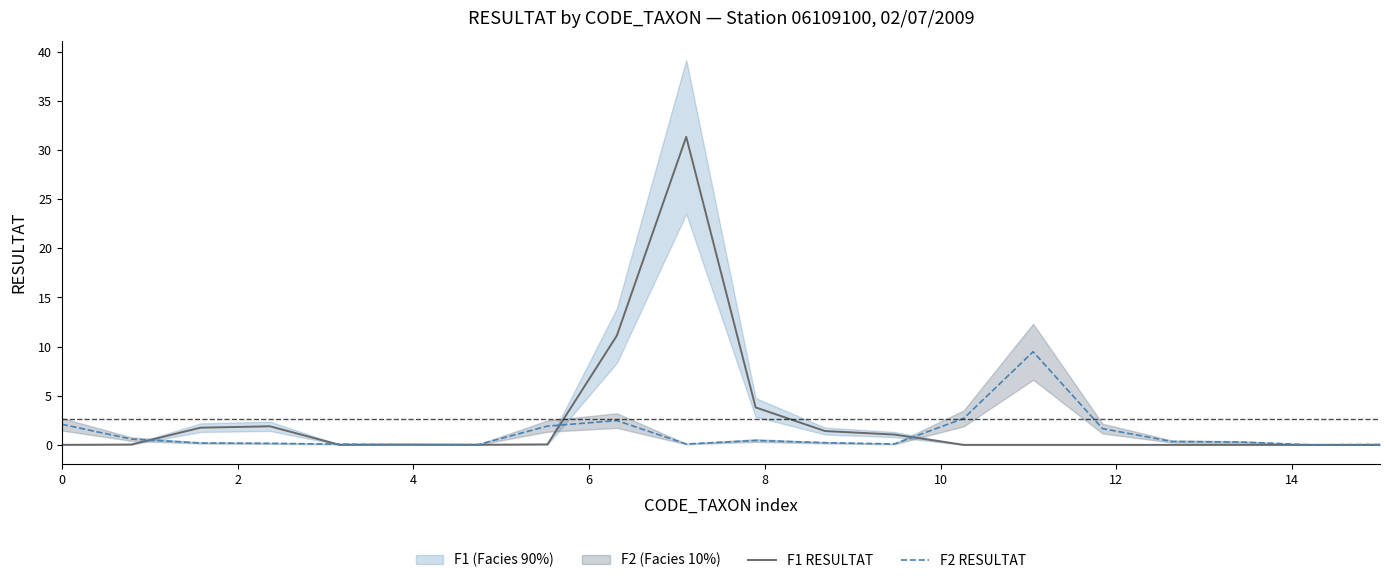

What is the highest value of the F2 RESULTAT series?

9.5